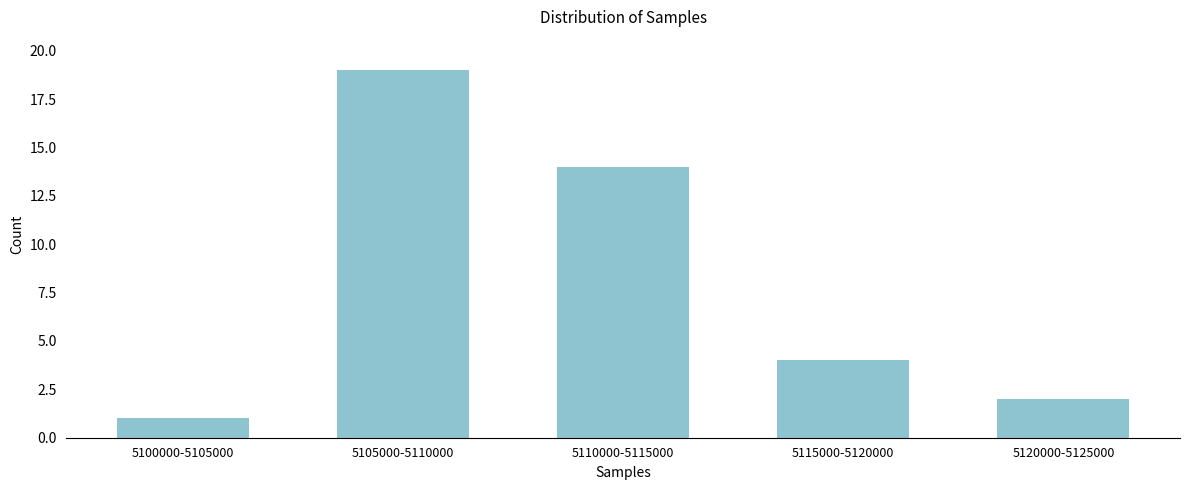

Reading right to left, extract all data points from this chart.

5120000-5125000=2	5115000-5120000=4	5110000-5115000=14	5105000-5110000=19	5100000-5105000=1